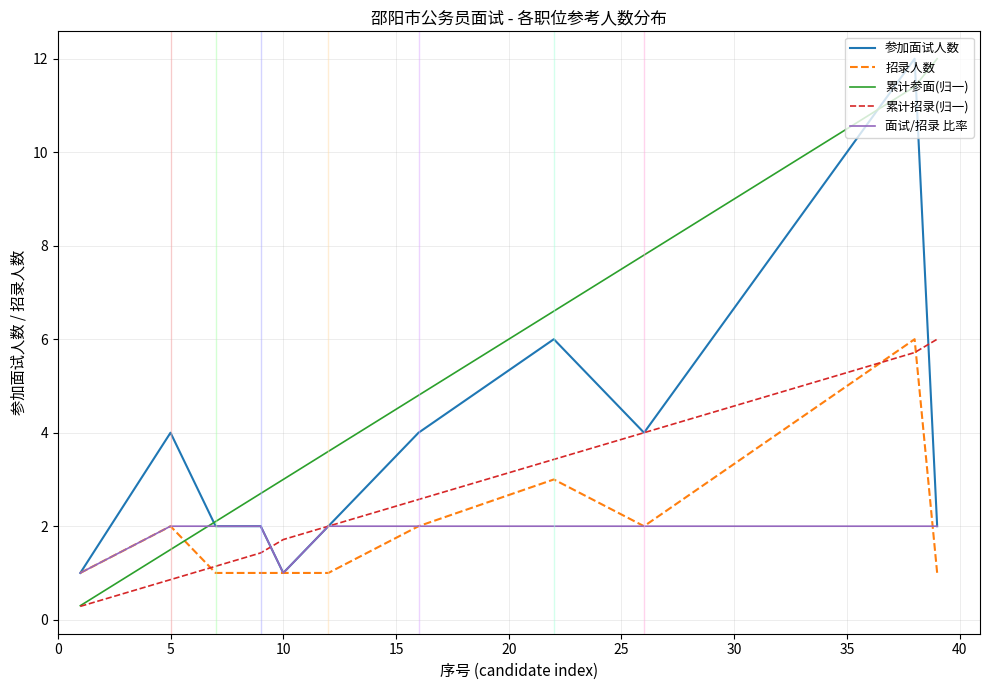

How many intersections are there between 累计招录(归一) and 招录人数?

3